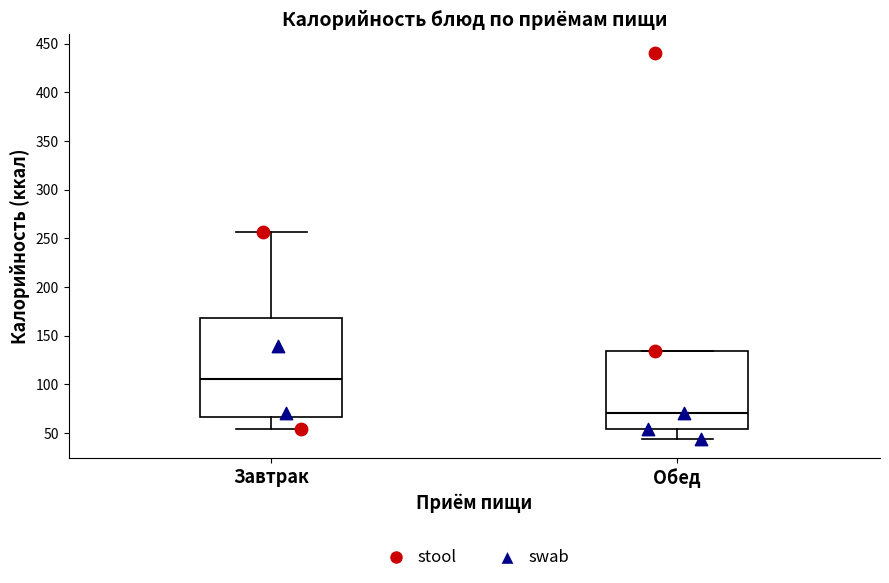

Reading left to right, read every box against the y-axis: the position of its median line, the range the box covers, and the ends of its whiskers. The values are not printed on the chart, so give them approximately, as read against the axis.

Завтрак: median 105, box 65 to 170, whiskers 55 to 255
Обед: median 70, box 55 to 135, whiskers 45 to 135